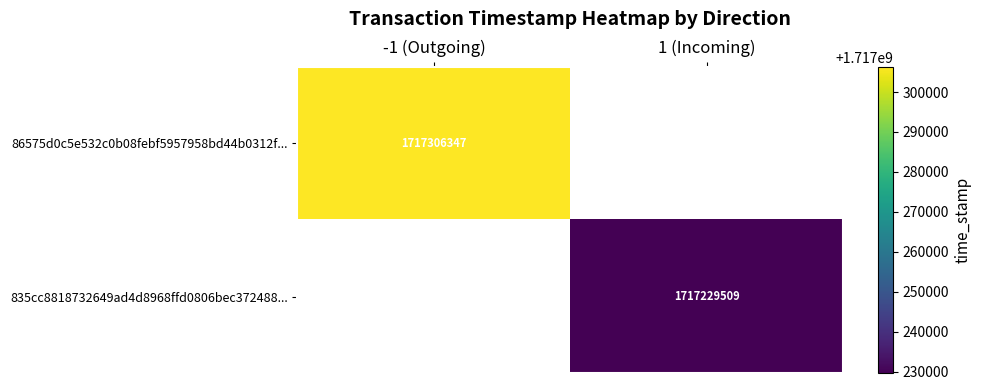

Is the value of 86575d0c5e532c0b08febf5957958bd44b0312f... at -1 (Outgoing) greater than the value of 835cc8818732649ad4d8968ffd0806bec372488... at 1 (Incoming)?

Yes